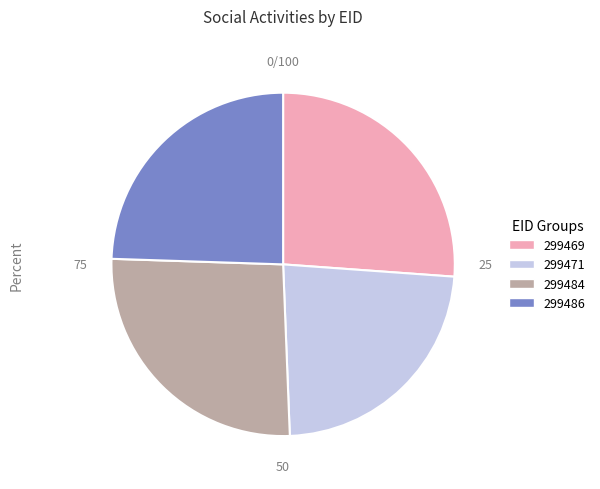

True or false: 299486 accounts for 24% of the total.

True